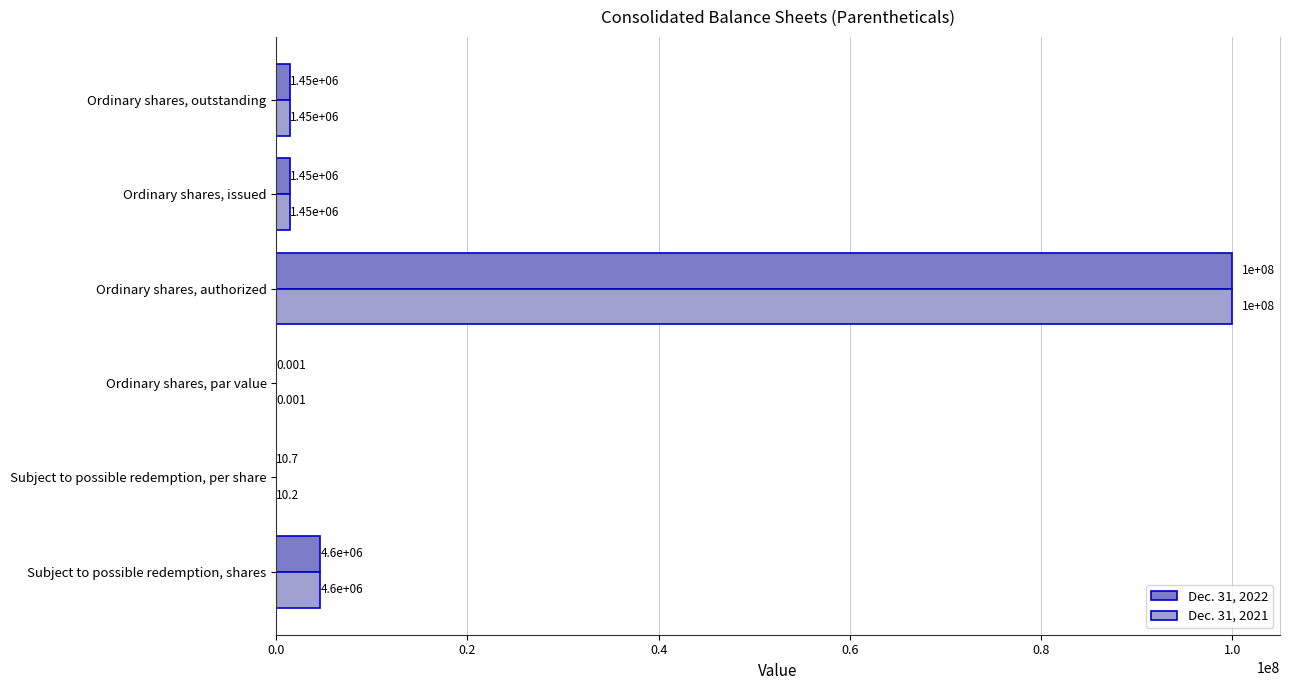

Where is Dec. 31, 2022 nearest to the value 50000000?

Subject to possible redemption, shares